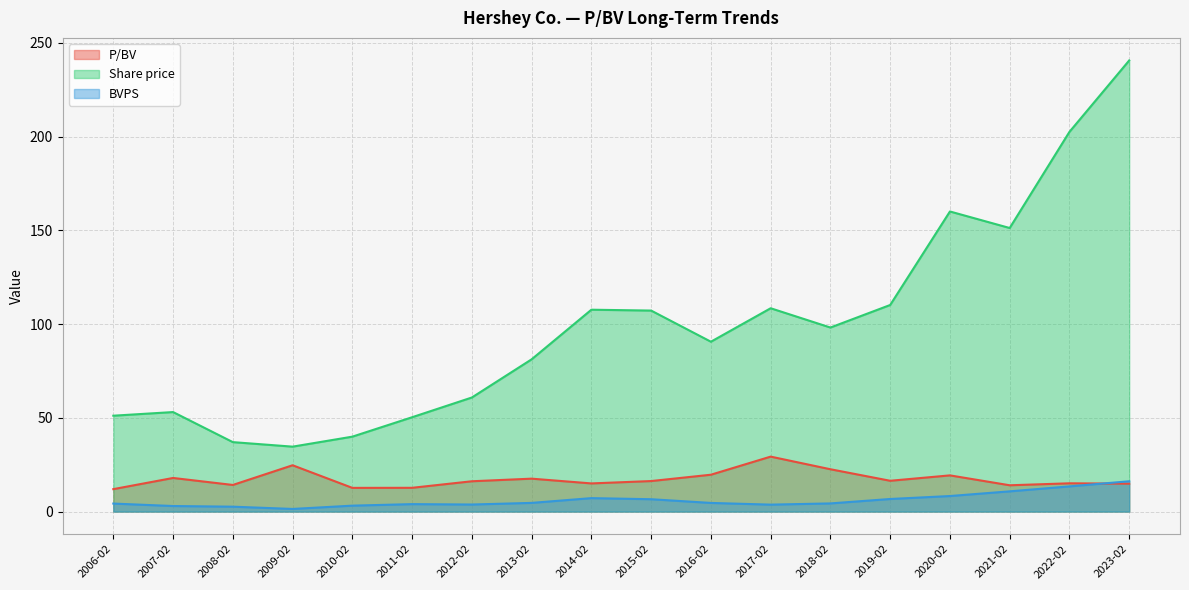

True or false: Share price has more than 1 interior local peaks.

True